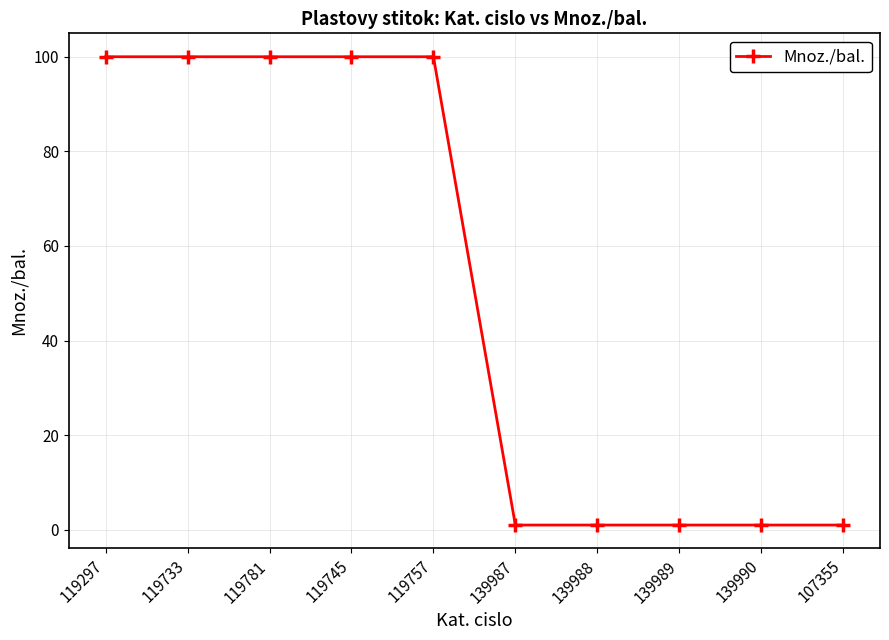

What is the sum of the values at 119757 and 119297?

200